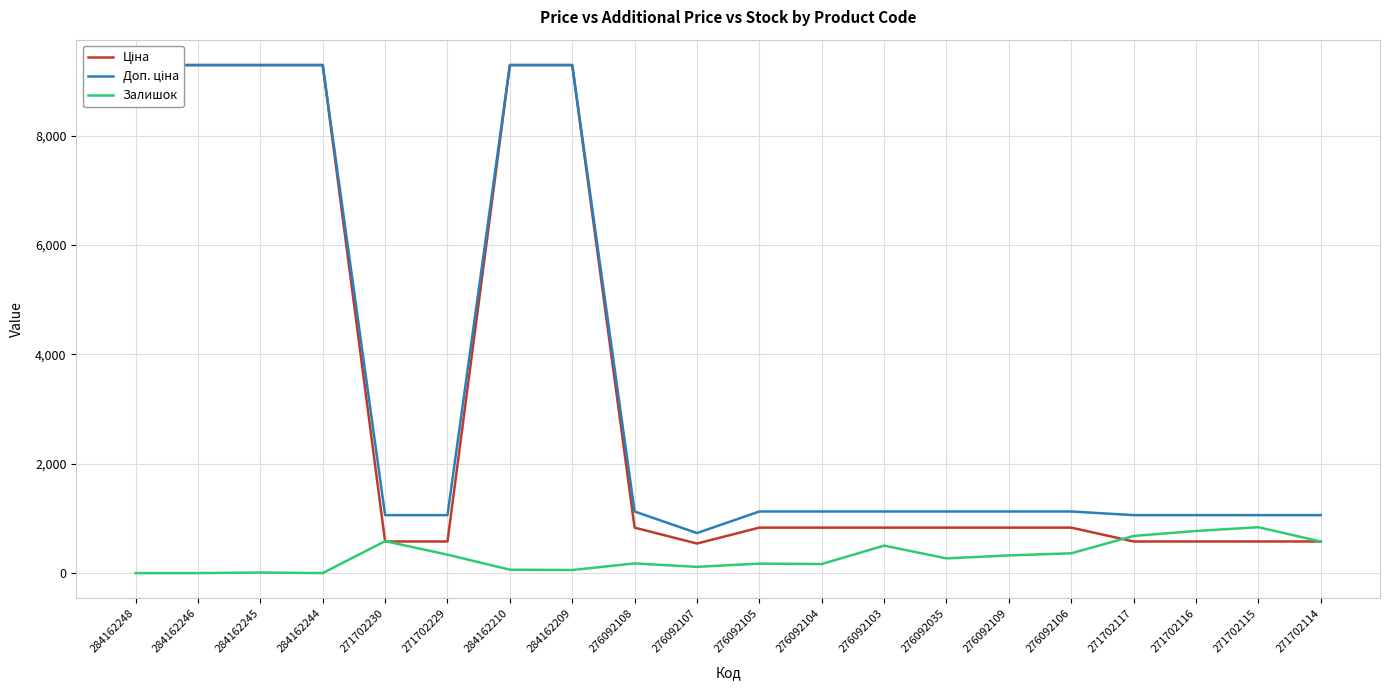

The Залишок series shows 337.0 at 271702229. True or false?

True